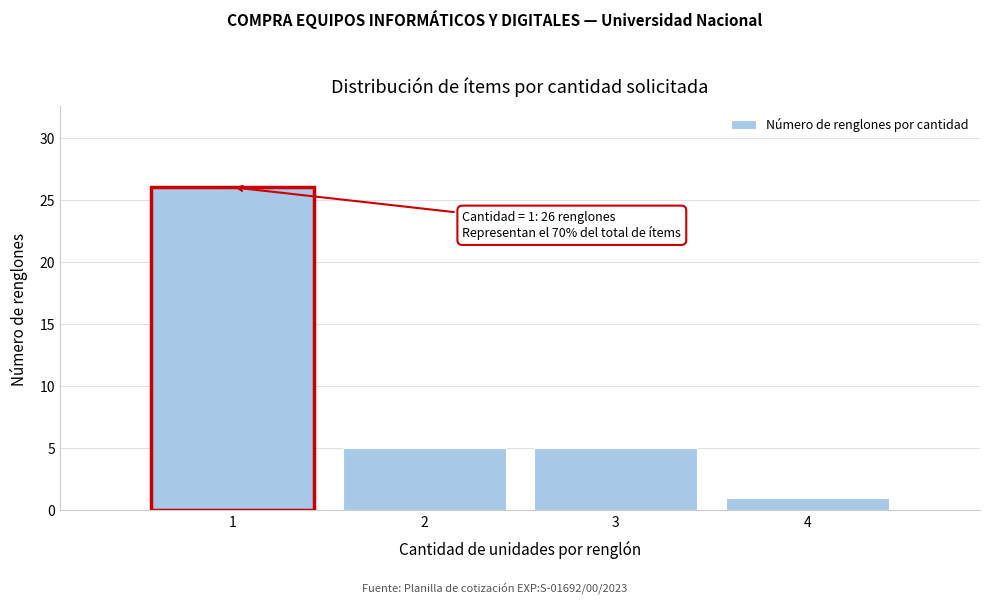

Reading right to left, list all the values displayed in this chart.

1	5	5	26